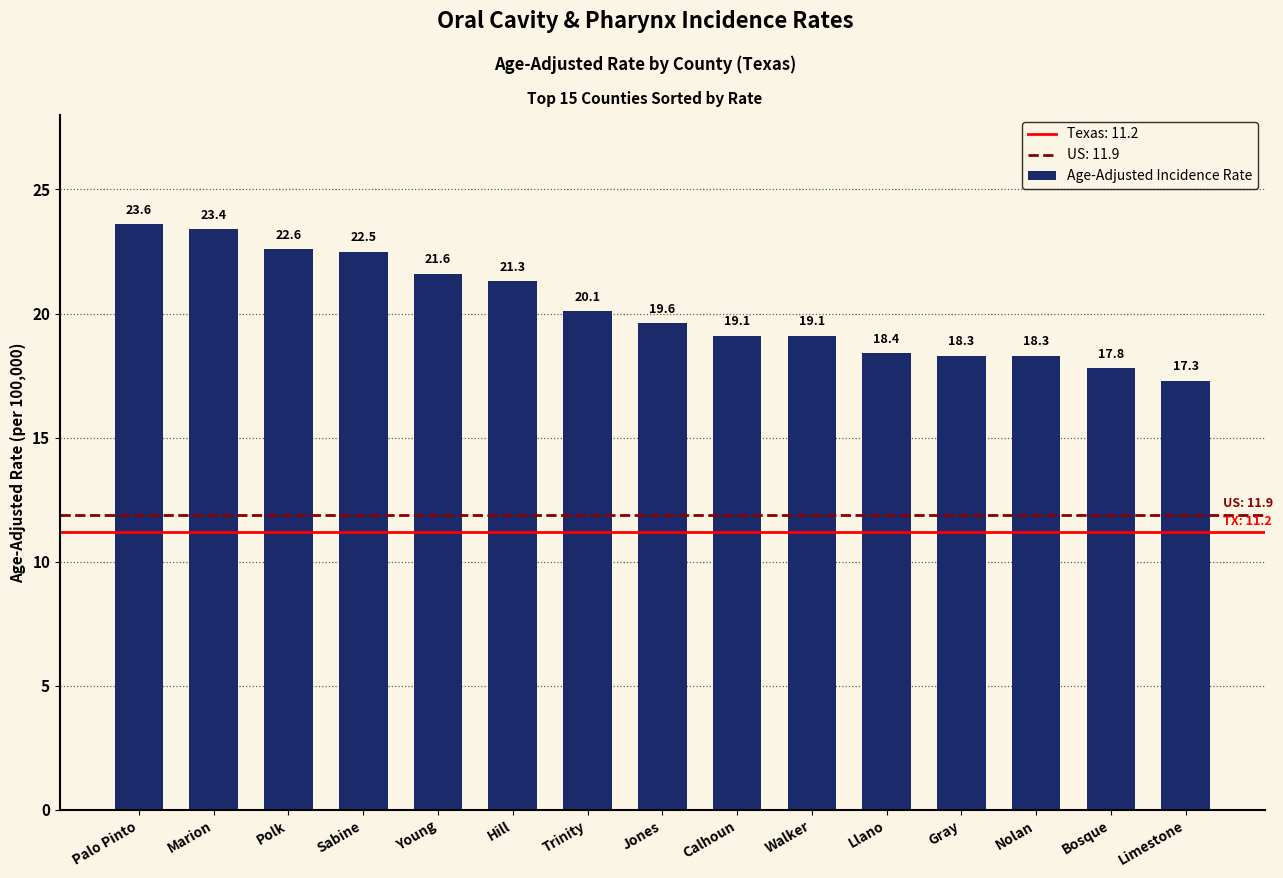

What is the maximum value shown in the chart?

23.6